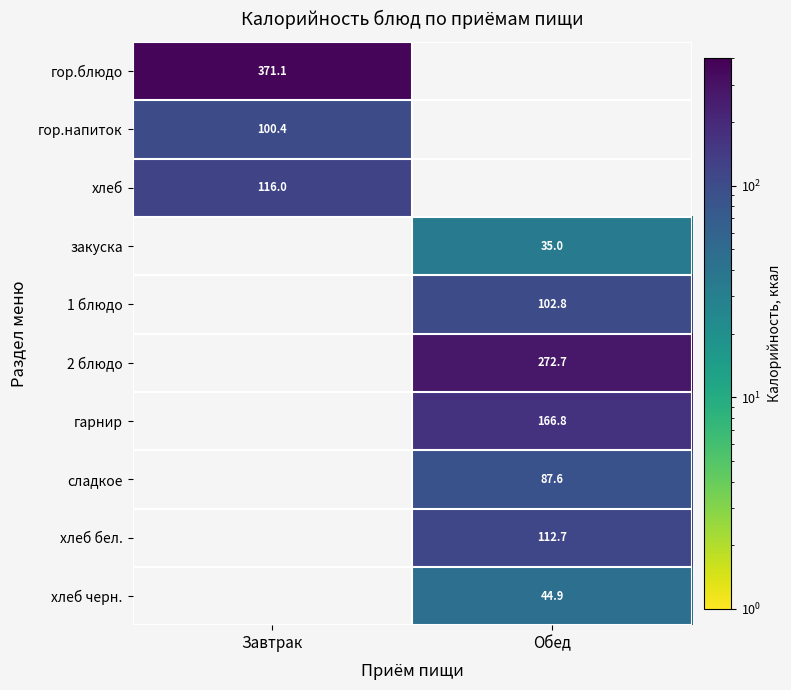

True or false: хлеб бел. has a value of 112.7 at Обед.

True